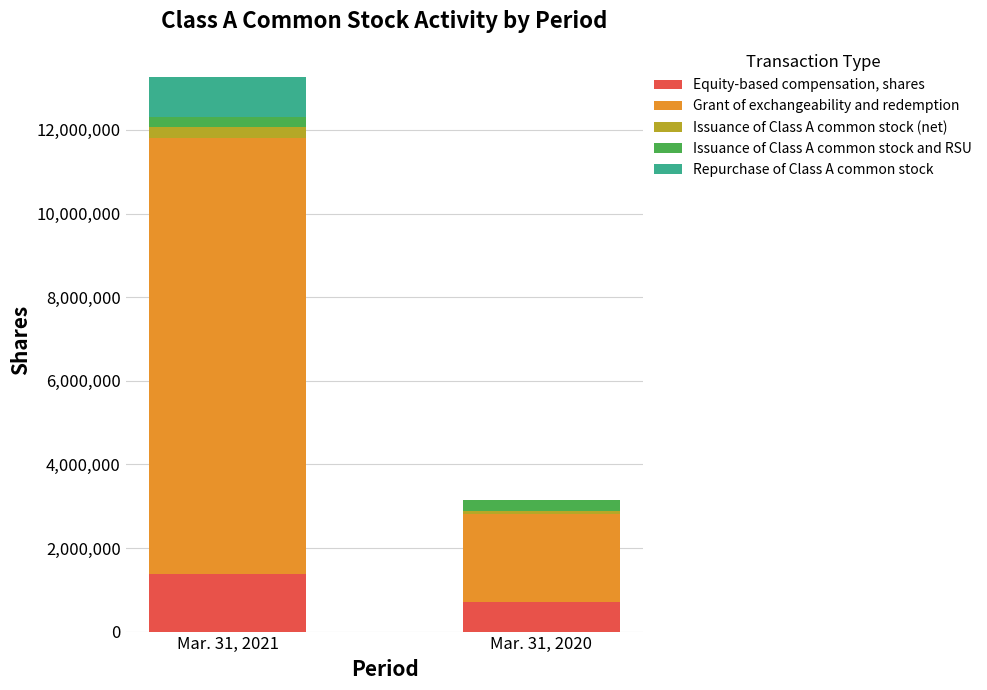

At which category is the sum across all series the highest?

Mar. 31, 2021